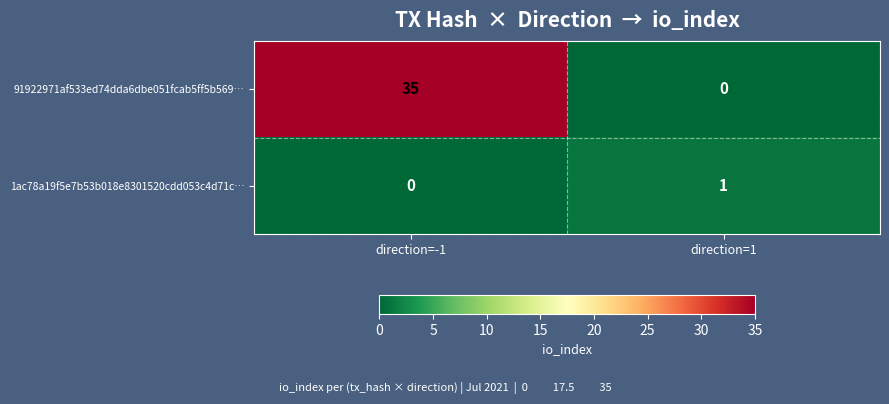

Between direction=-1 and direction=1, which series saw the biggest shift?

91922971af533ed74dda6dbe051fcab5ff5b569…